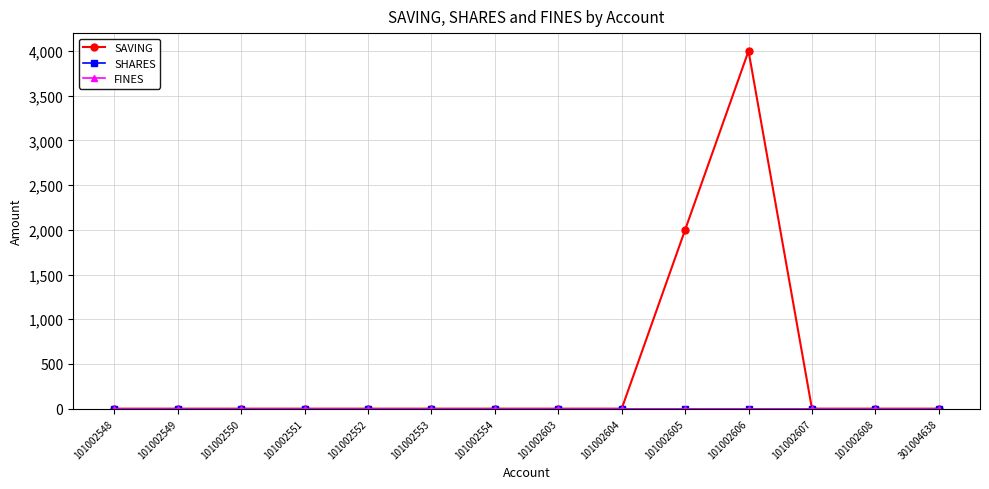

True or false: SHARES and SAVING intersect in this chart.

False